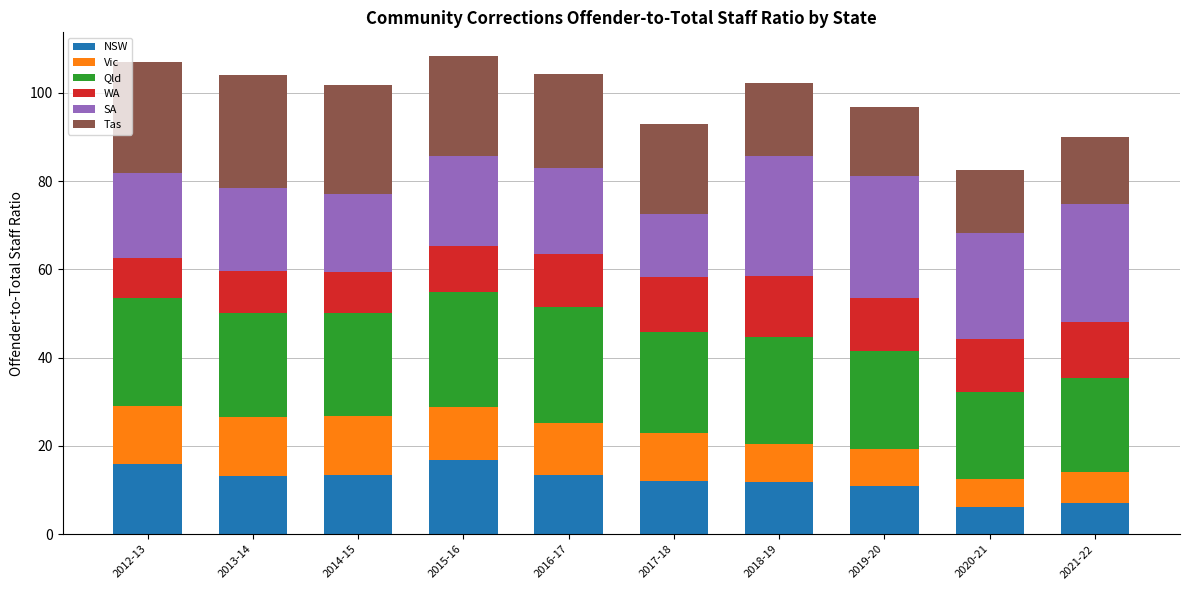

What is the total value across all series at 2015-16?

108.3